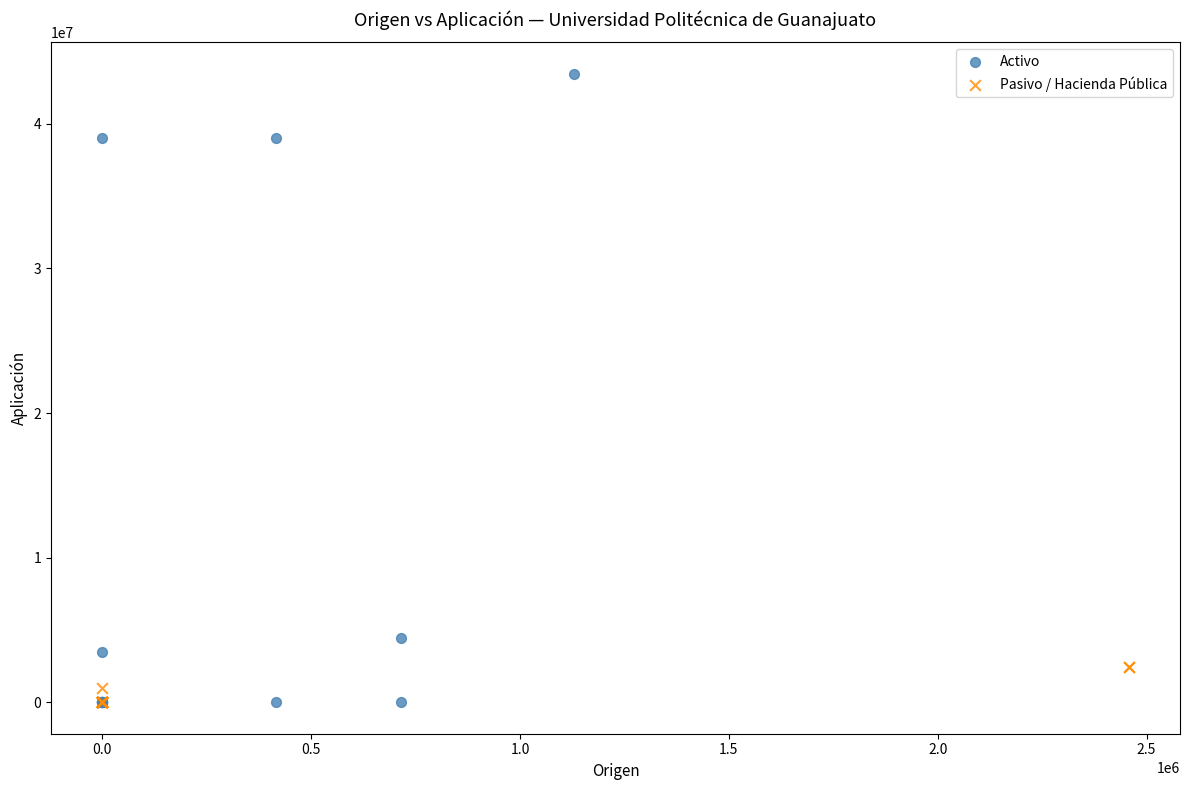

Which series reaches the maximum Y coordinate?

Activo